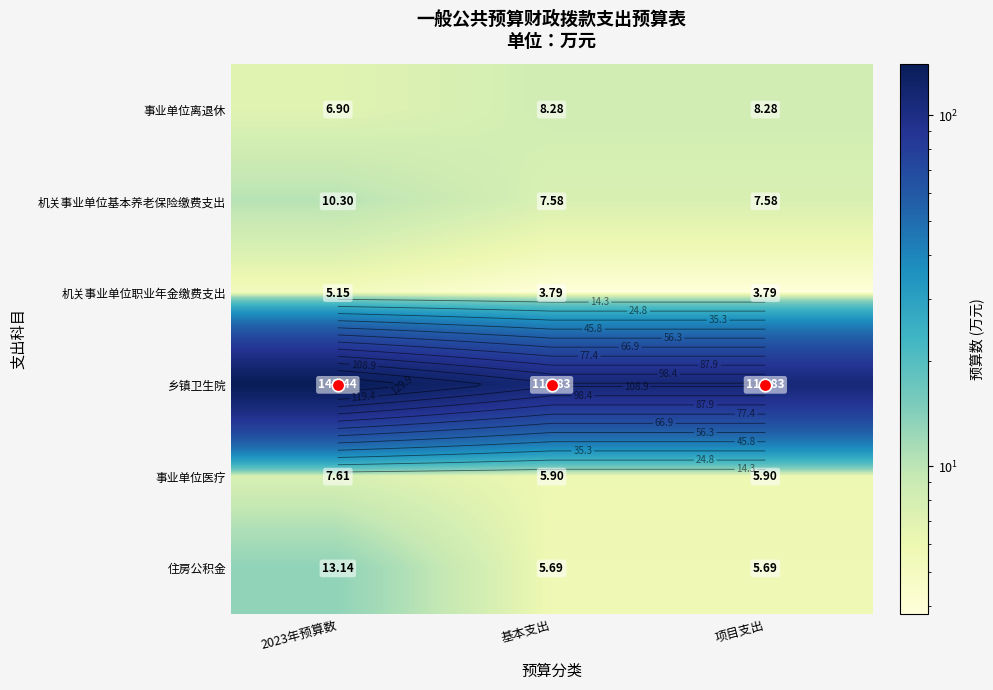

Which series changed the most between 2023年预算数 and 基本支出?

乡镇卫生院